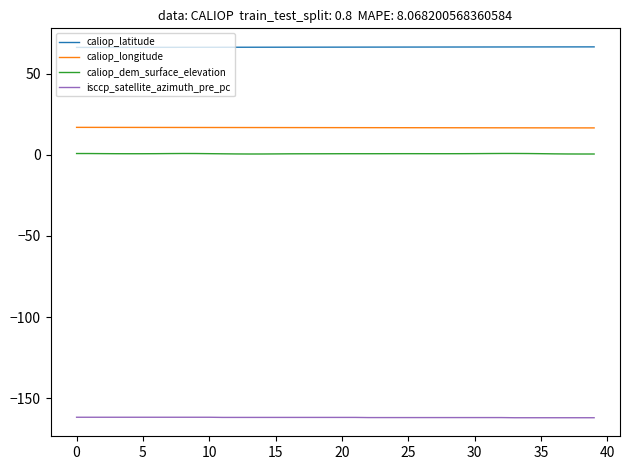

True or false: caliop_longitude and caliop_latitude intersect in this chart.

False